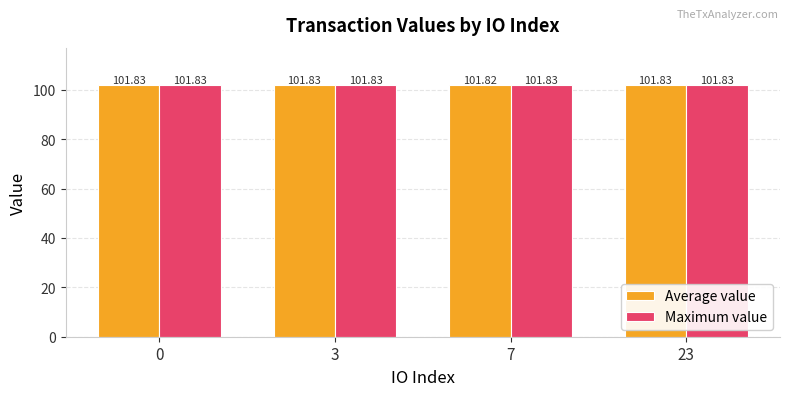

What is the total value across all series at 23?

203.7